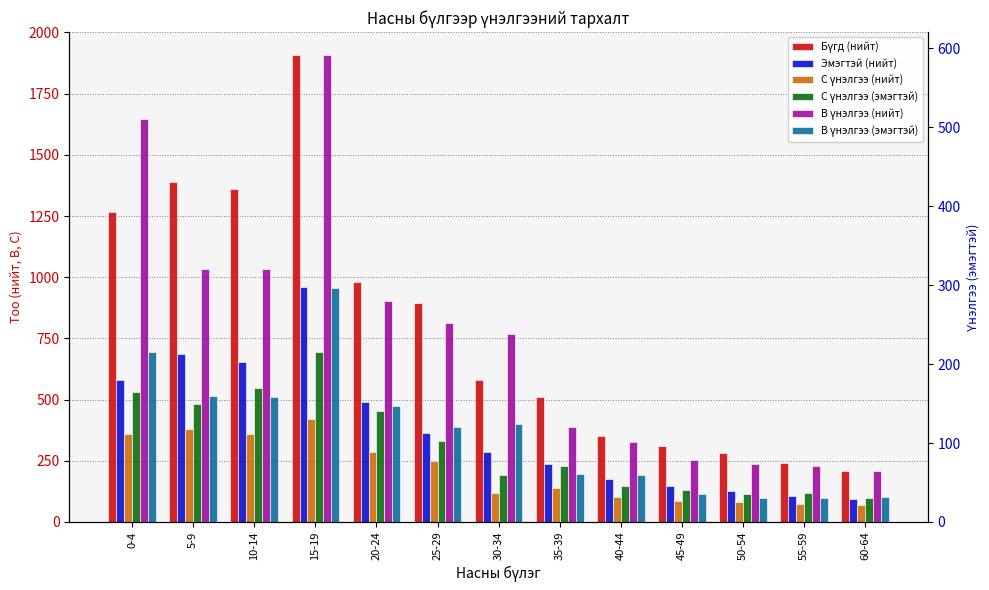

Reading right to left, list all the values displayed in this chart.

Бүгд (нийт): 60-64=210	55-59=240	50-54=280	45-49=310	40-44=352	35-39=510	30-34=580	25-29=896	20-24=979	15-19=1906	10-14=1360	5-9=1390	0-4=1268
Эмэгтэй (нийт): 60-64=95	55-59=107	50-54=125	45-49=148	40-44=176	35-39=237	30-34=286	25-29=364	20-24=490	15-19=960	10-14=654	5-9=686	0-4=578
C үнэлгээ (нийт): 60-64=71	55-59=72	50-54=80	45-49=85	40-44=100	35-39=140	30-34=120	25-29=250	20-24=284	15-19=420	10-14=360	5-9=380	0-4=358
C үнэлгээ (эмэгтэй): 60-64=30	55-59=37	50-54=36	45-49=41	40-44=46	35-39=71	30-34=60	25-29=103	20-24=141	15-19=215	10-14=170	5-9=150	0-4=165
B үнэлгээ (нийт): 60-64=65	55-59=71	50-54=73	45-49=79	40-44=101	35-39=120	30-34=238	25-29=252	20-24=280	15-19=591	10-14=320	5-9=320	0-4=510
B үнэлгээ (эмэгтэй): 60-64=32	55-59=31	50-54=31	45-49=35	40-44=59	35-39=61	30-34=124	25-29=120	20-24=147	15-19=297	10-14=158	5-9=160	0-4=215